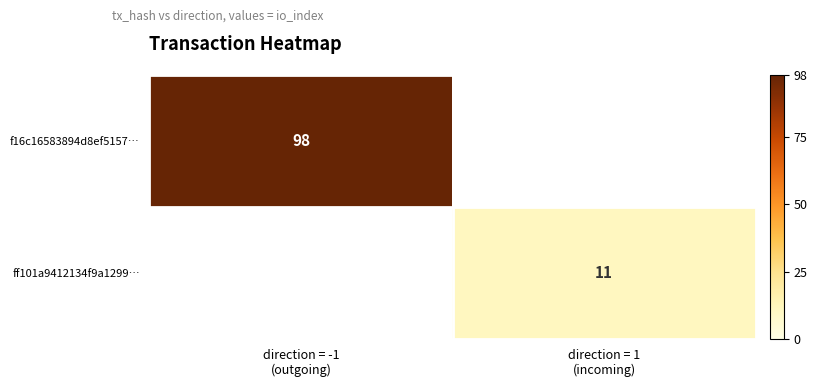

At how many categories does at least one series exceed 22?

1